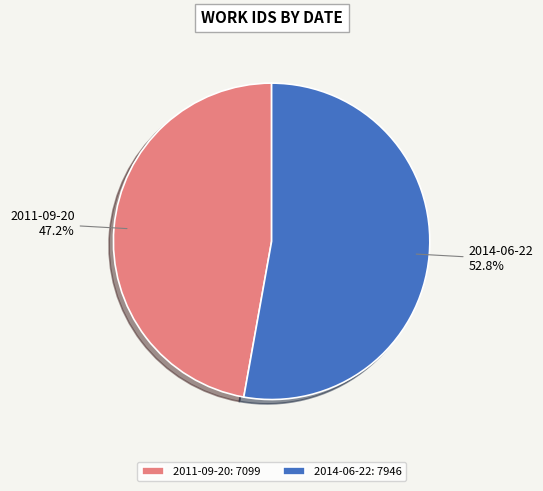

To the nearest percent, what is the difference between the largest and smallest slice percentages?

6%